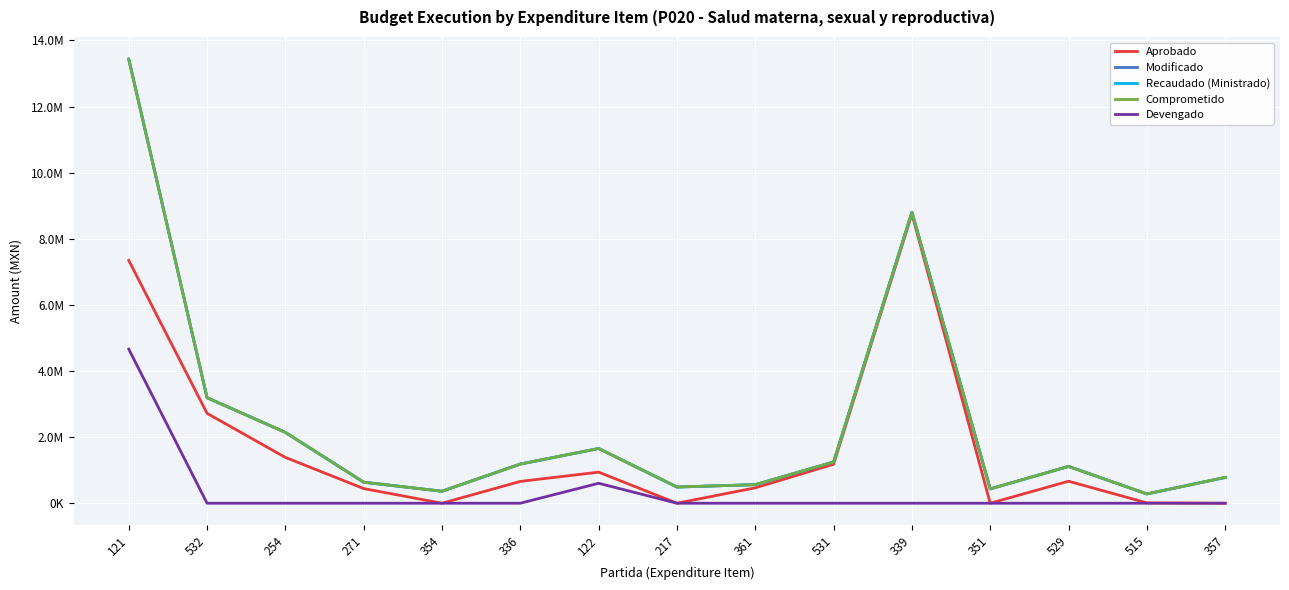

Does the chart have visible grid lines?

Yes